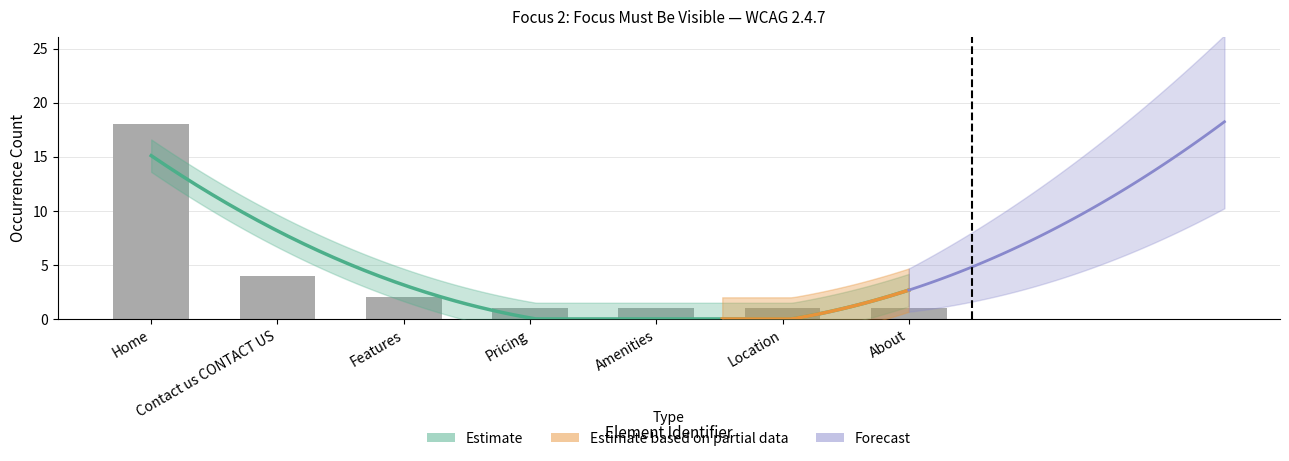

What is the sum of the values at About and Pricing?

2